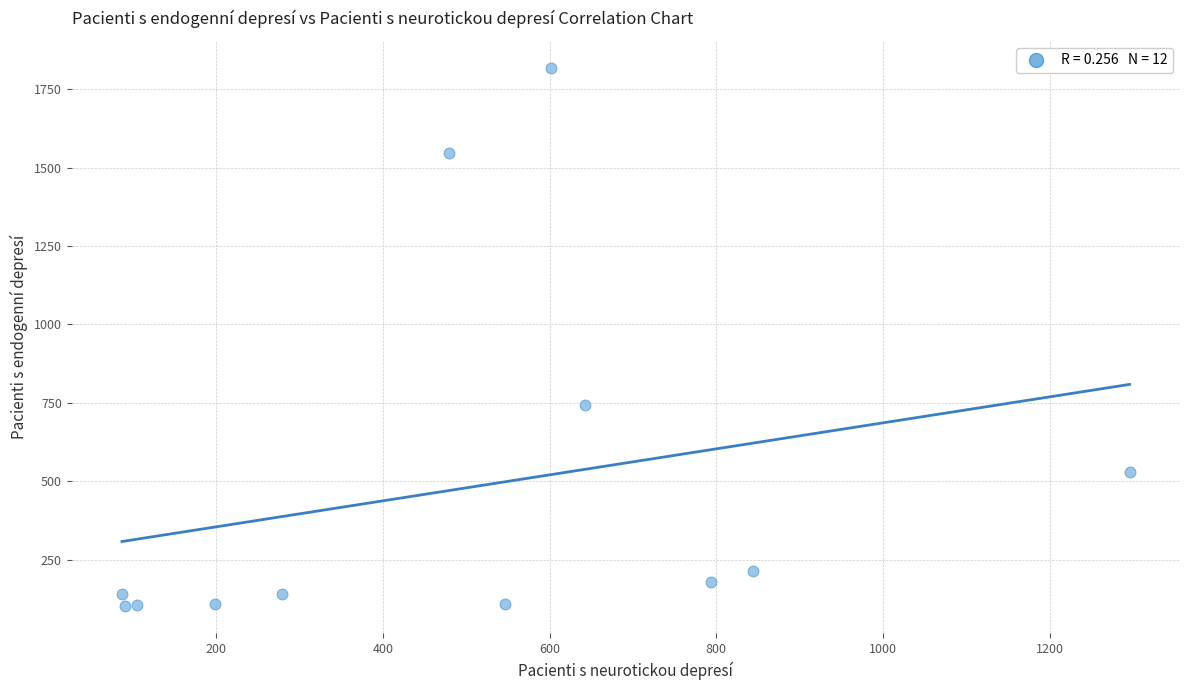

What is the range of Y values (max minus min)?

1717